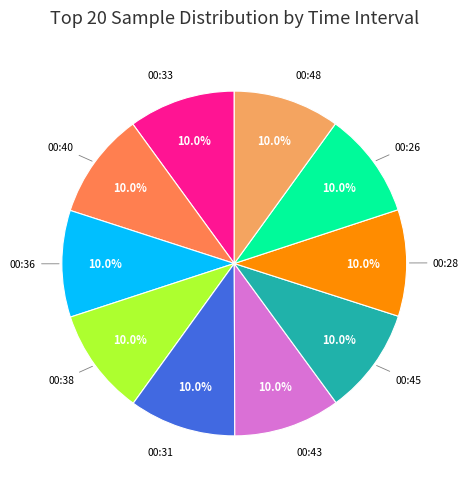

Is there any slice that represents more than half of the pie?

No